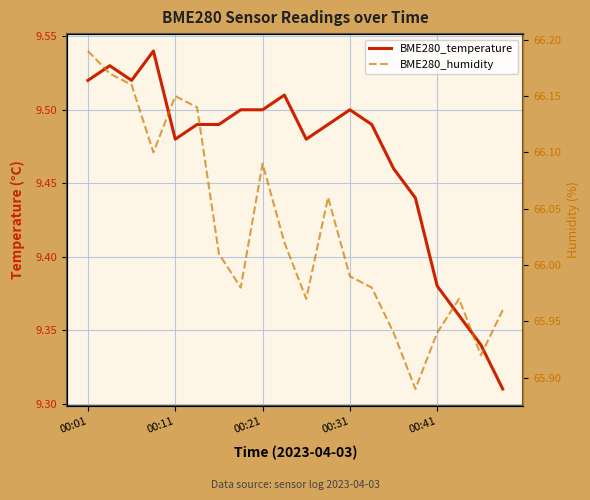

What is the difference between the maximum and minimum values in the BME280_humidity series?

0.3